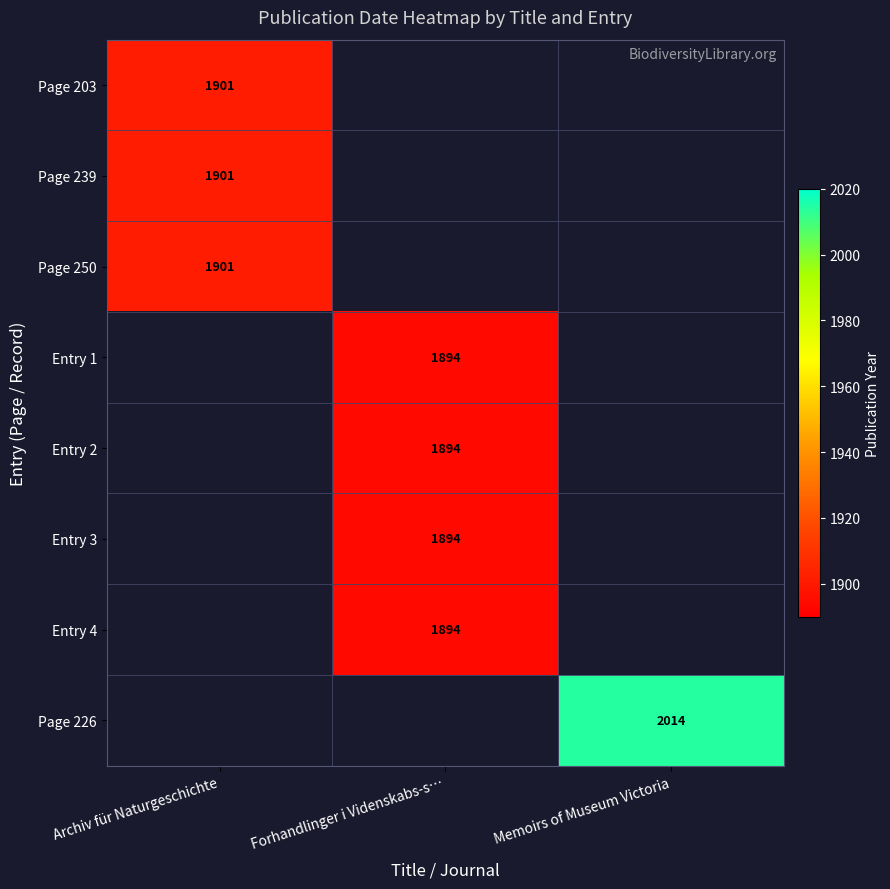

Which has a higher value, Forhandlinger i Videnskabs-s… or Memoirs of Museum Victoria?

Memoirs of Museum Victoria